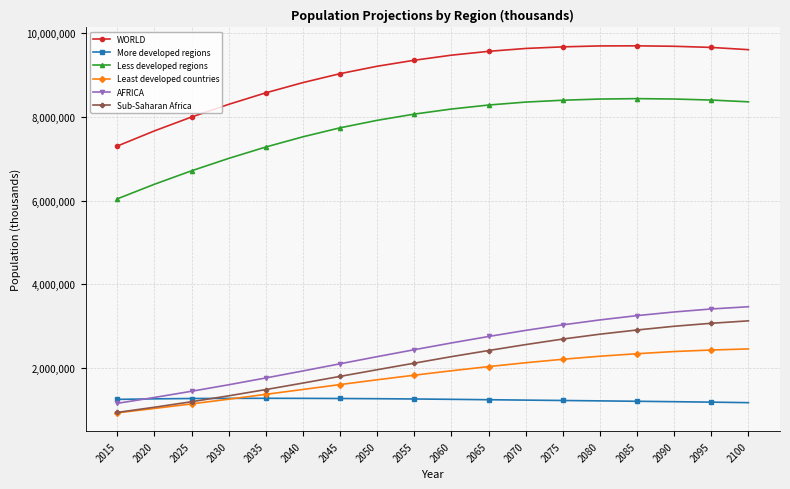

Which category has the lowest value across all series?

2015